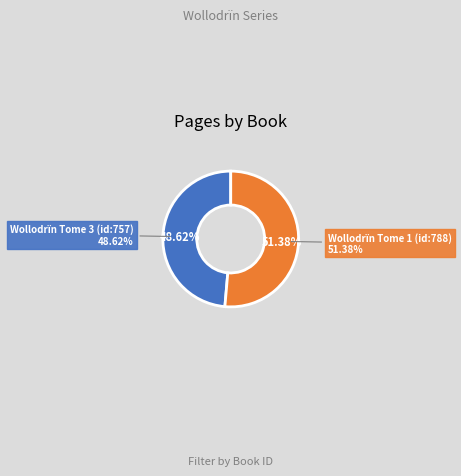

Which slice represents more than half of the pie?

Wollodrïn Tome 1 (id:788)